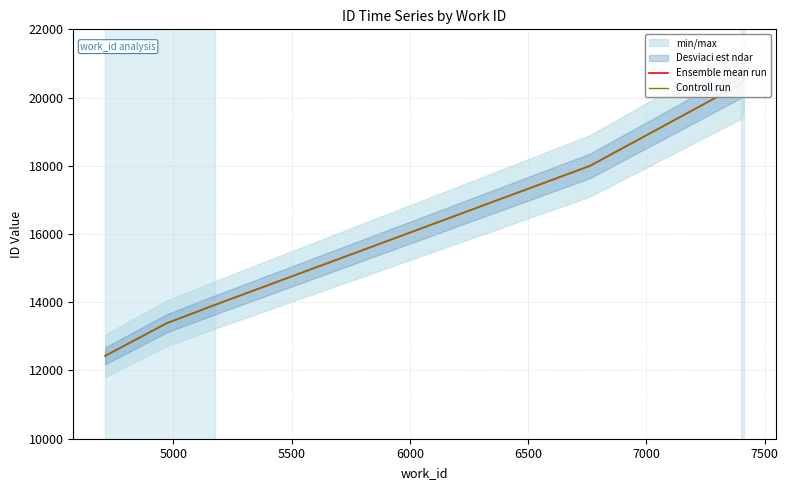

True or false: Ensemble mean run and Controll run cross at least once.

False